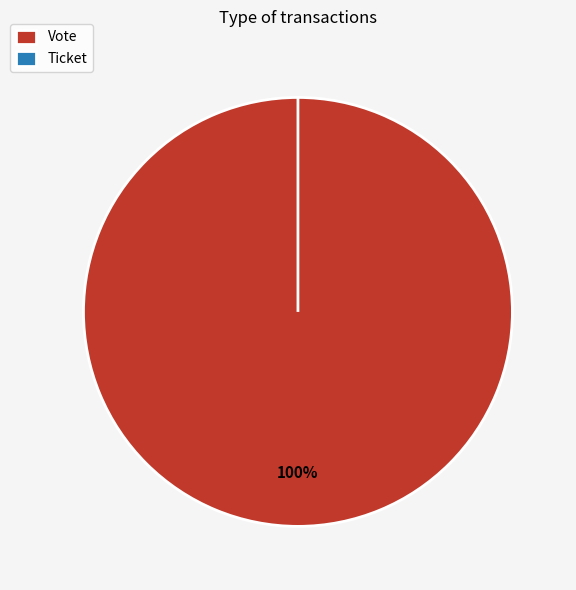

Does any single category account for the majority?

Yes